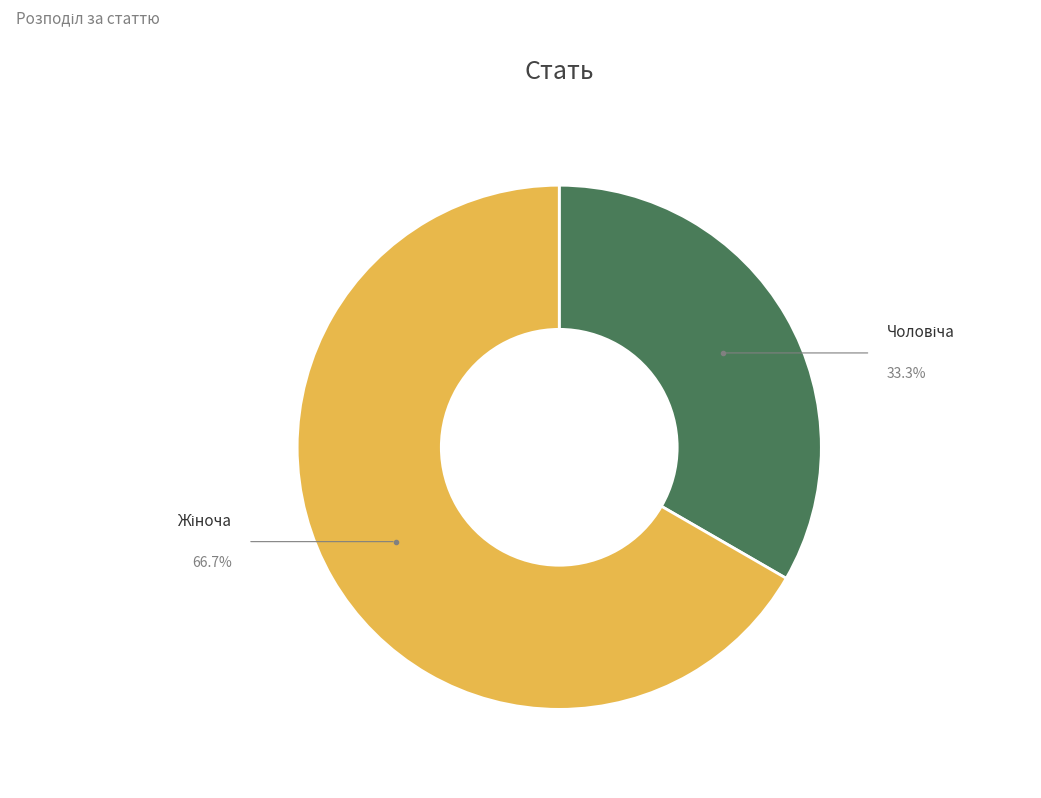

Is there any slice that represents more than half of the pie?

Yes